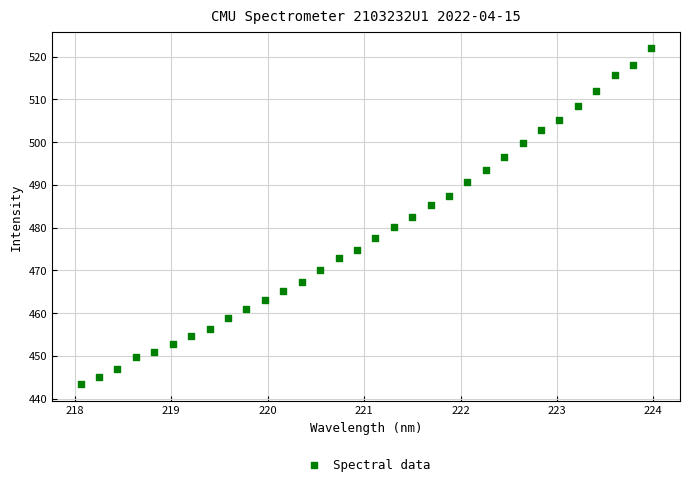

What is the range of X values (max minus min)?

5.9